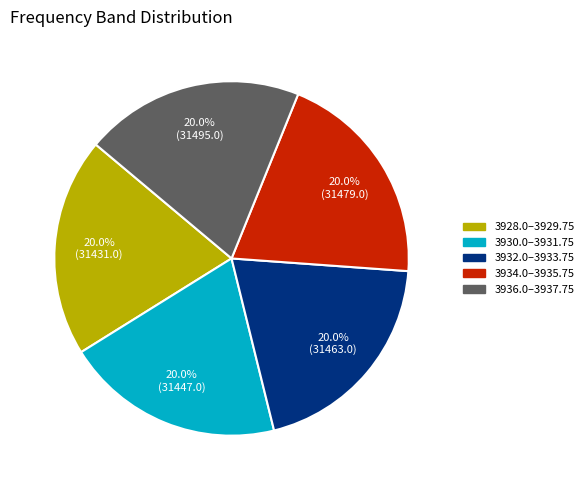

What portion of the pie excludes 3936.0–3937.75?

80.0%